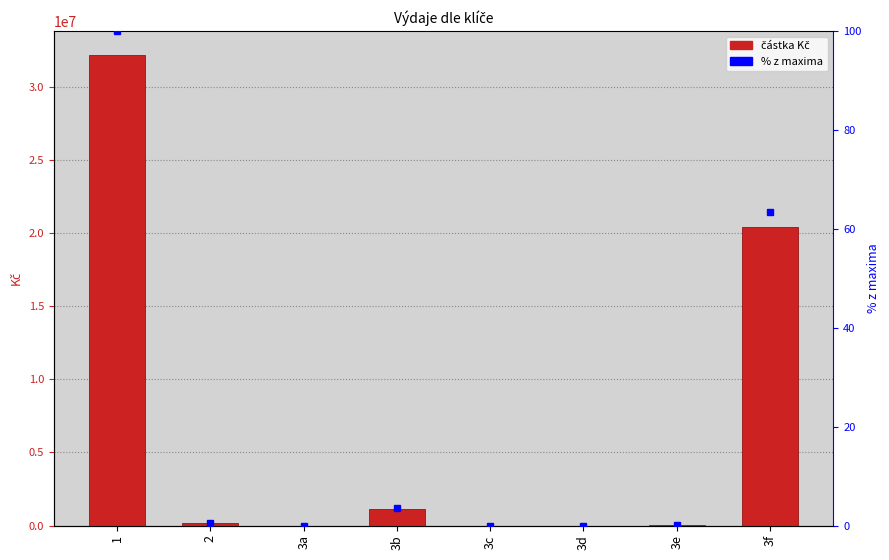

What is the maximum value shown in the chart?

32236868.0